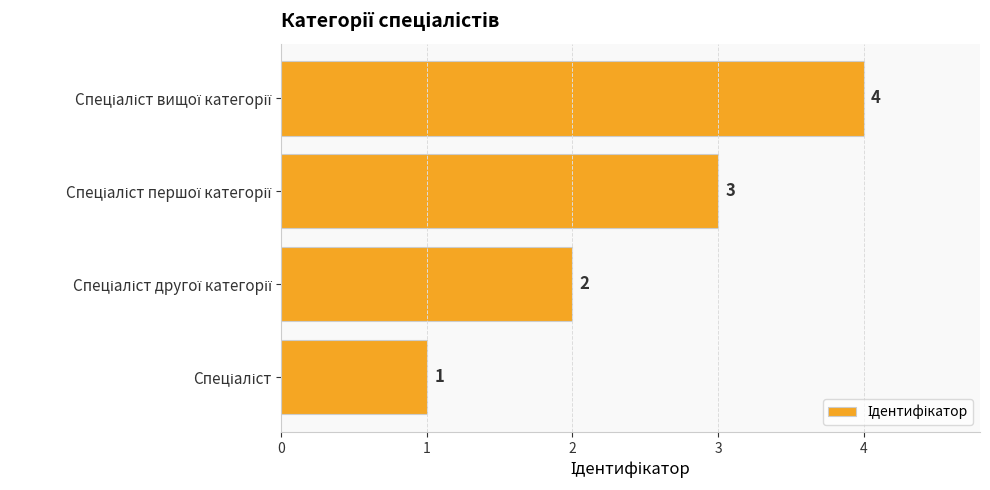

What is the sum of all values?

10